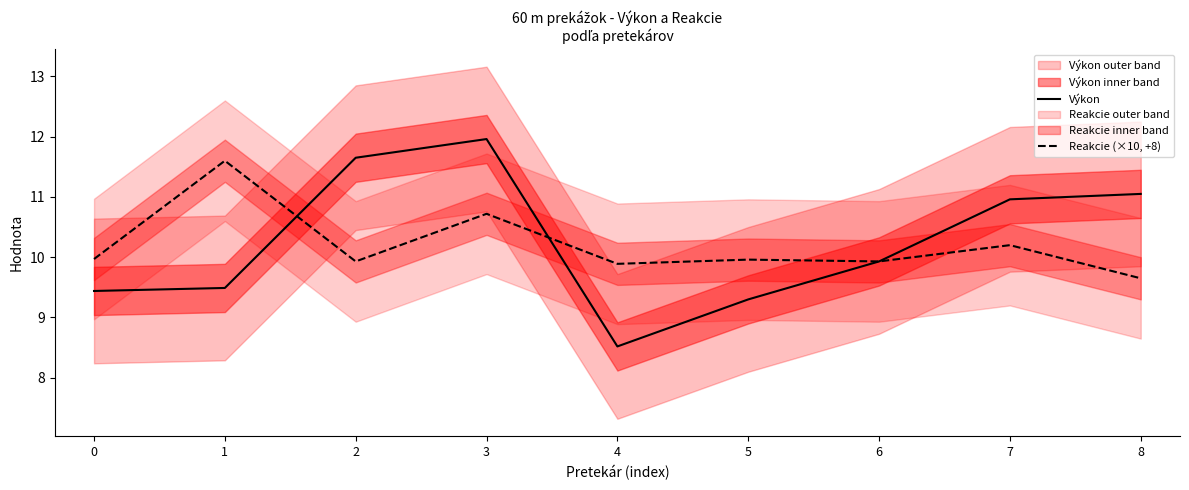

The Reakcie (×10, +8) series shows 11.6 at 1. True or false?

True